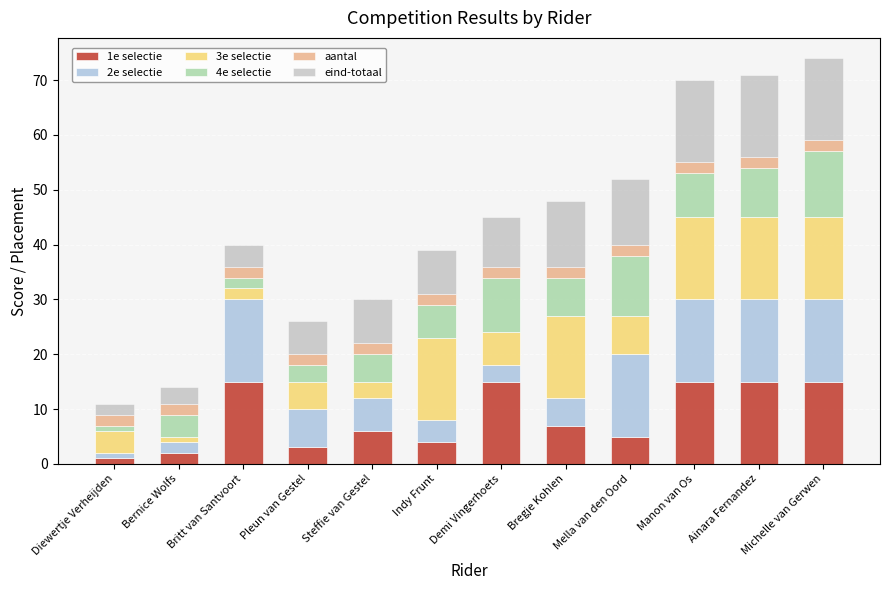

What is the total value across all series at Manon van Os?

70